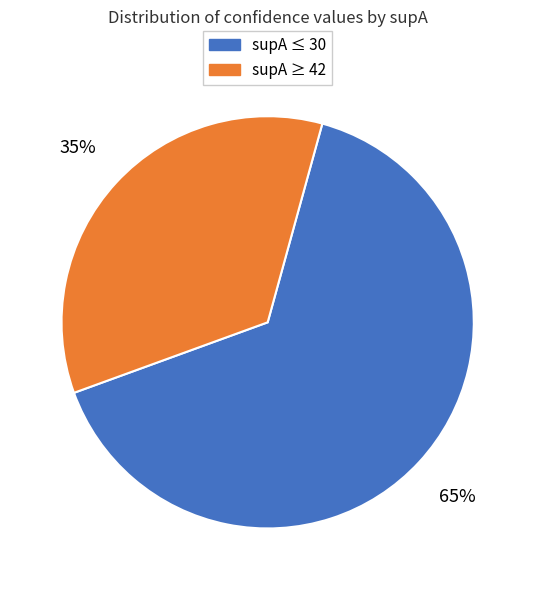

The supA ≥ 42 slice represents 49% of the pie. True or false?

False